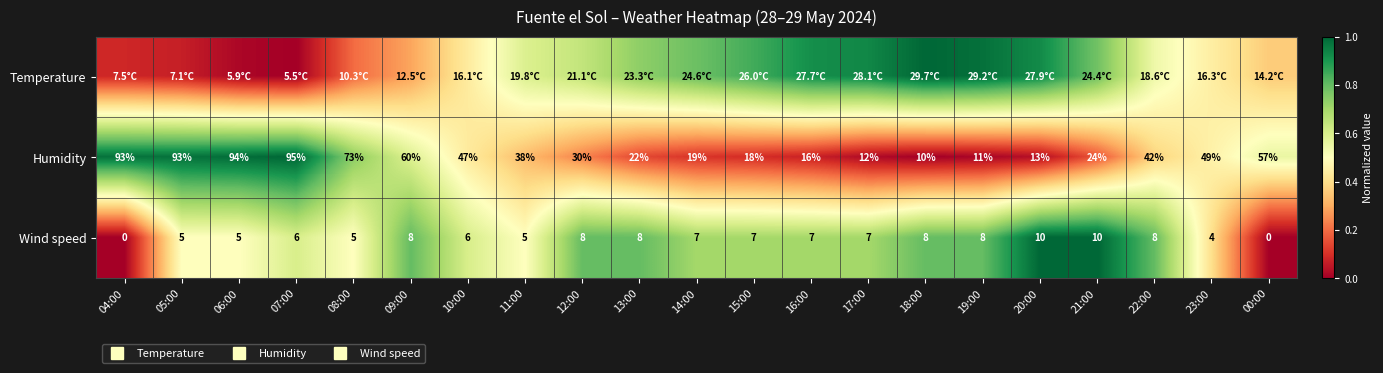

What is the difference between the Humidity values at 16:00 and 18:00?

0.1